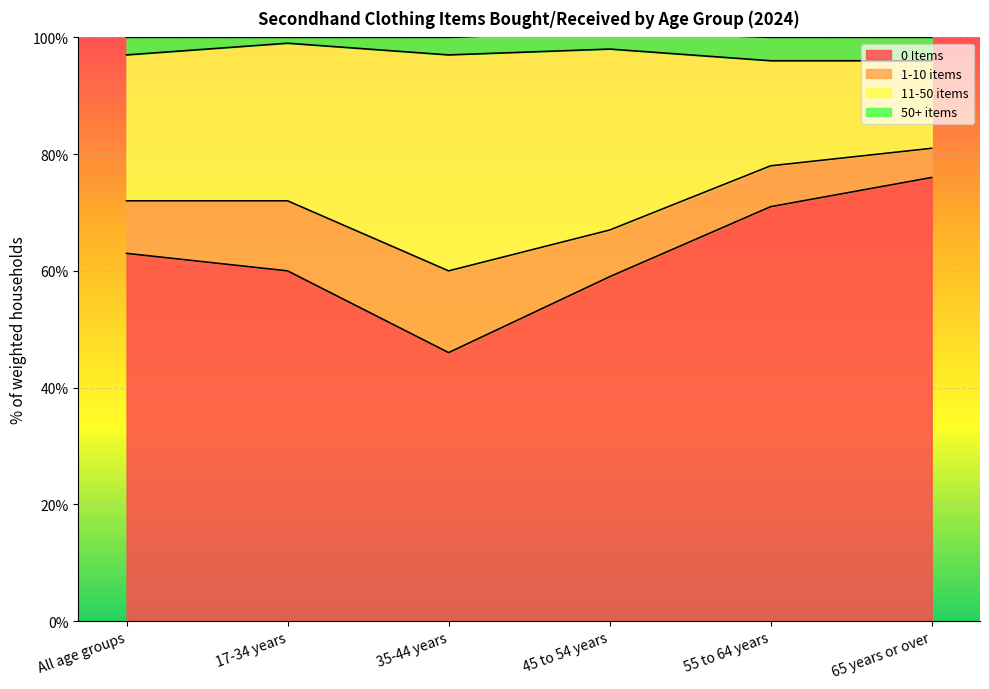

What is the total value across all series at 35-44 years?

100